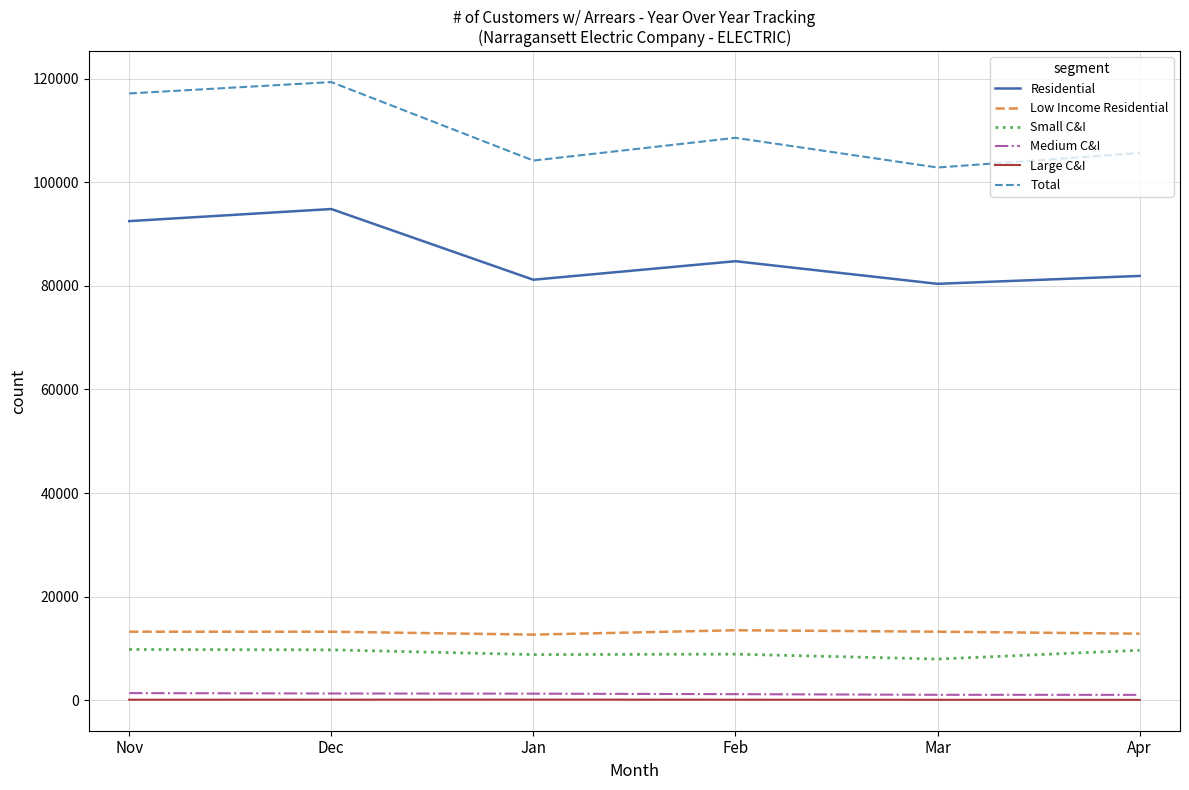

At which category does Total reach its first local valley?

Jan